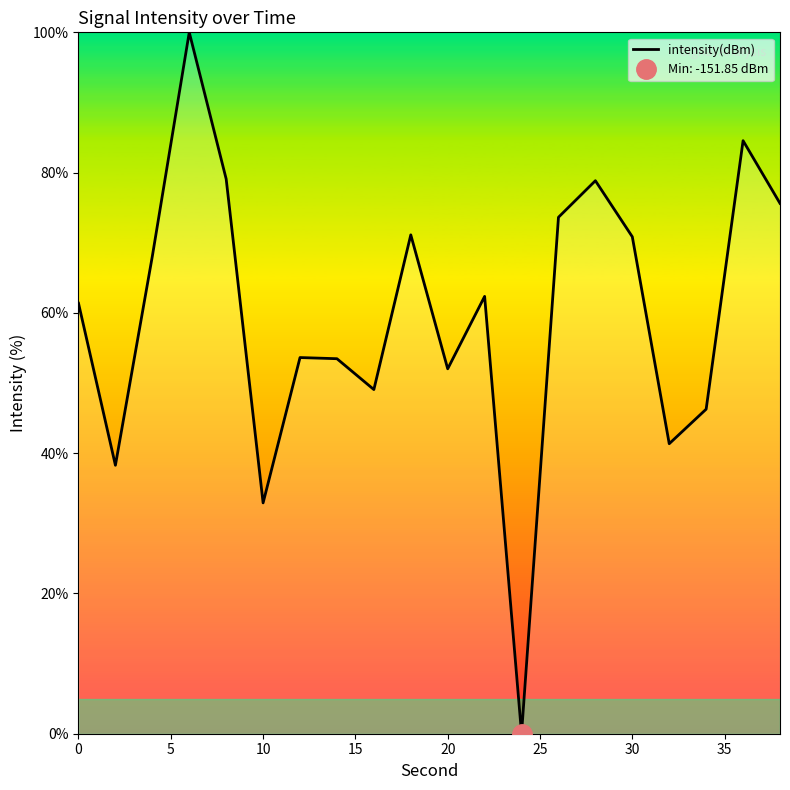

How many positive values are there?

19